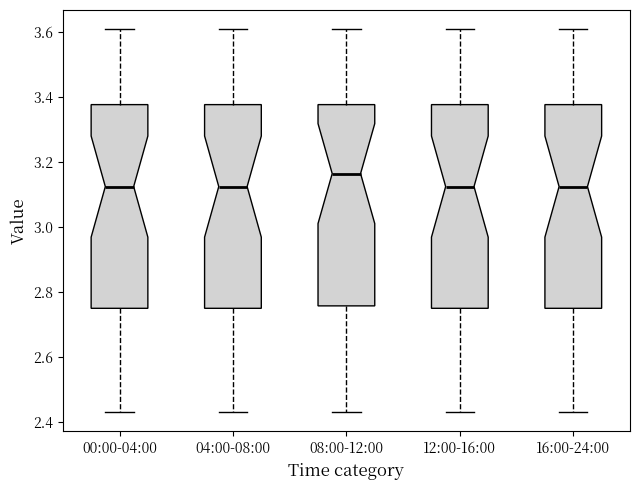

Where does the upper whisker of the box for 04:00-08:00 end on the y-axis? The values are not printed on the chart, so give them approximately, as read against the axis.

3.62